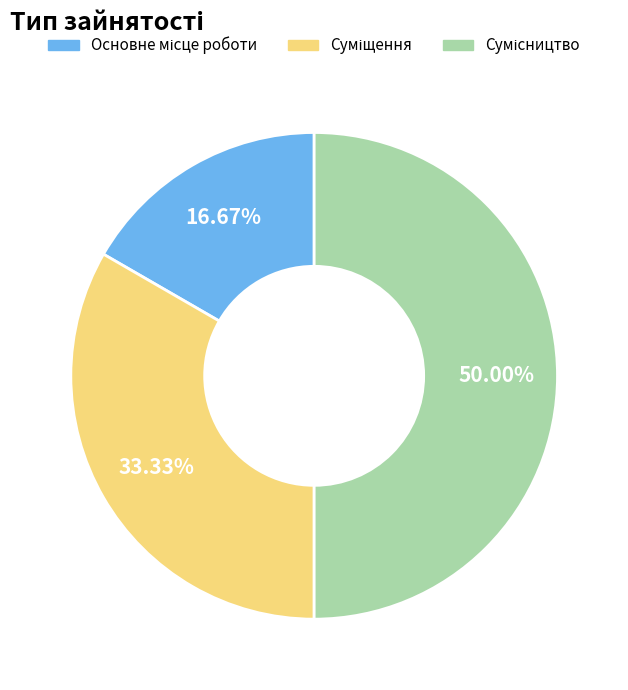

How many slices are in this pie chart?

3